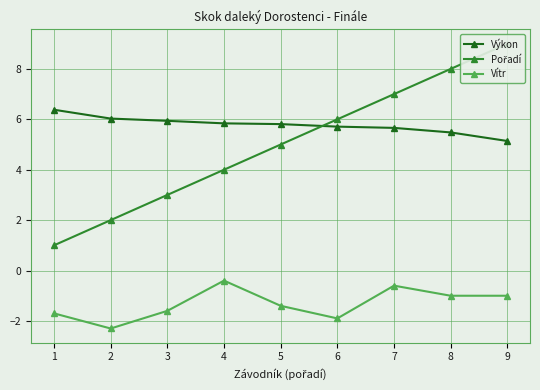

Read the Pořadí value at 4.

4.0